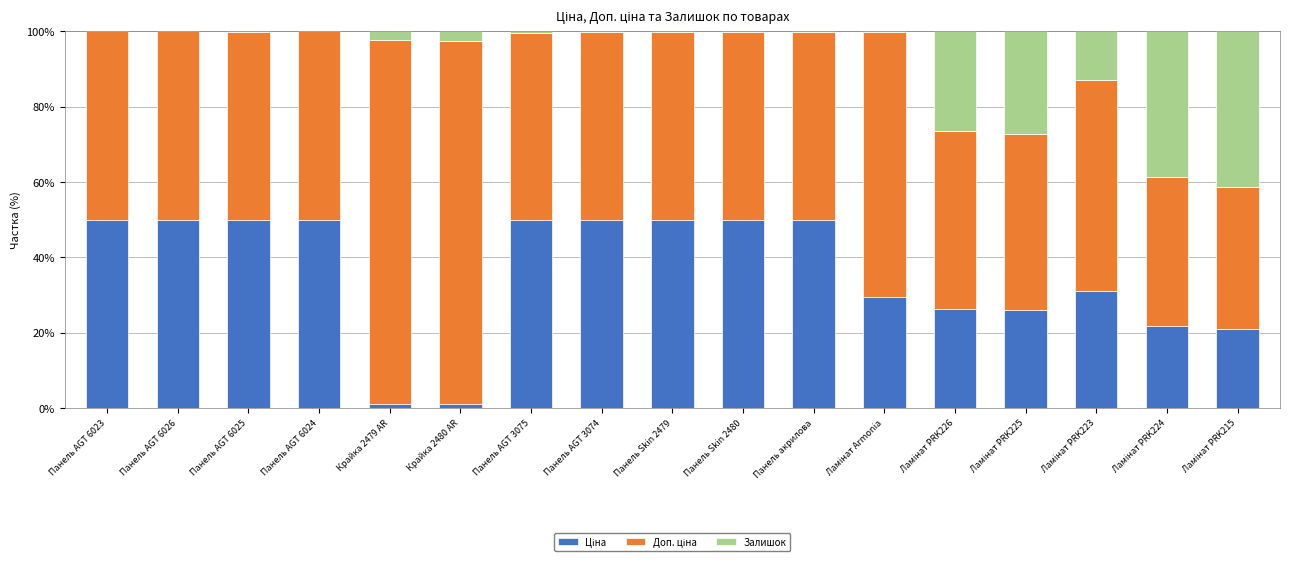

At which label is Доп. ціна closest to 67?

Ламінат Armonia